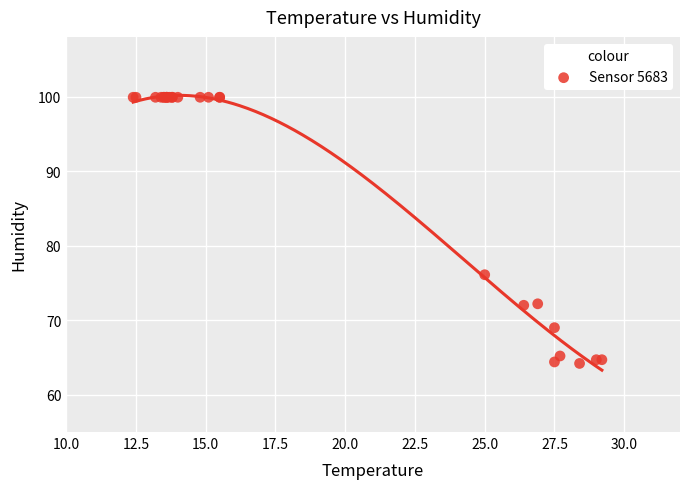

What Y value in the scatter plot is closest to 82?

76.1